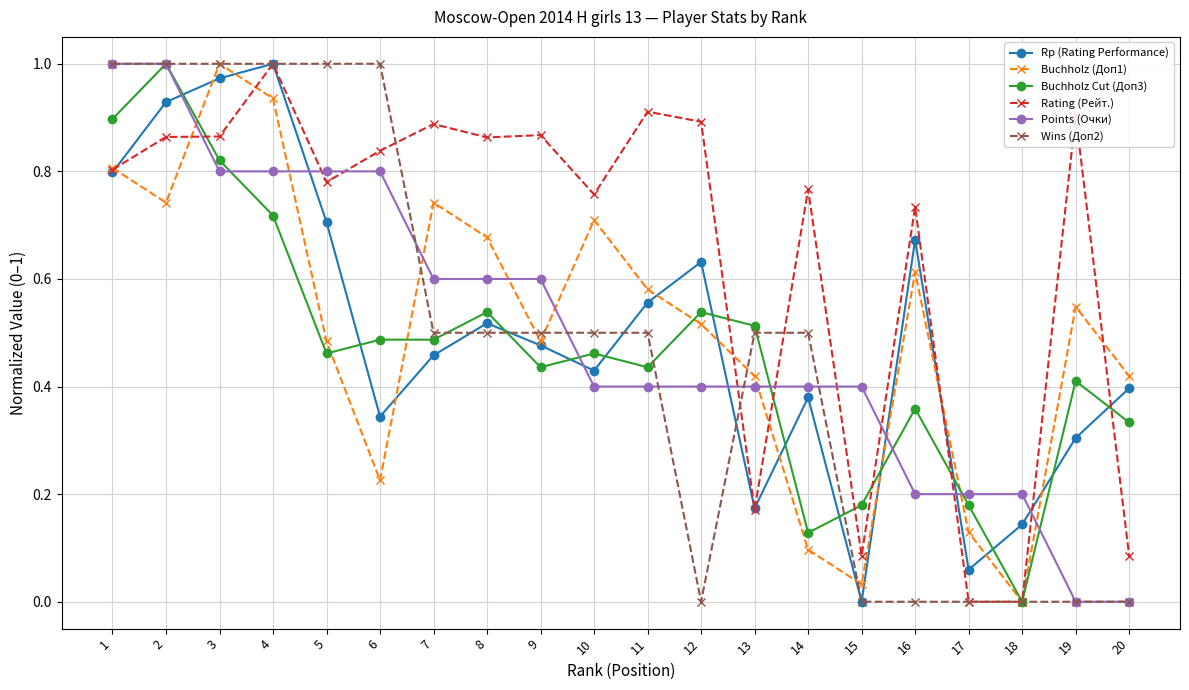

Rank the series at 16 from highest to lowest value.

Rating (Рейт.), Rp (Rating Performance), Buchholz (Доп1), Buchholz Cut (Доп3), Points (Очки), Wins (Доп2)